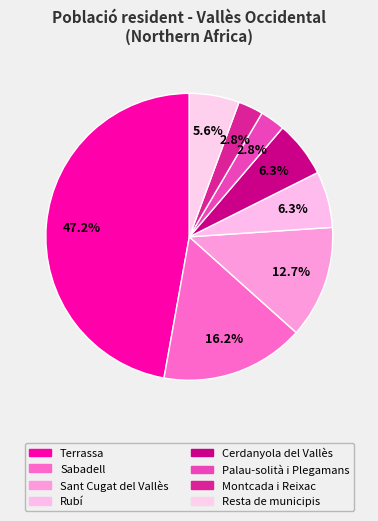

What portion of the pie excludes Palau-solità i Plegamans?

97.2%